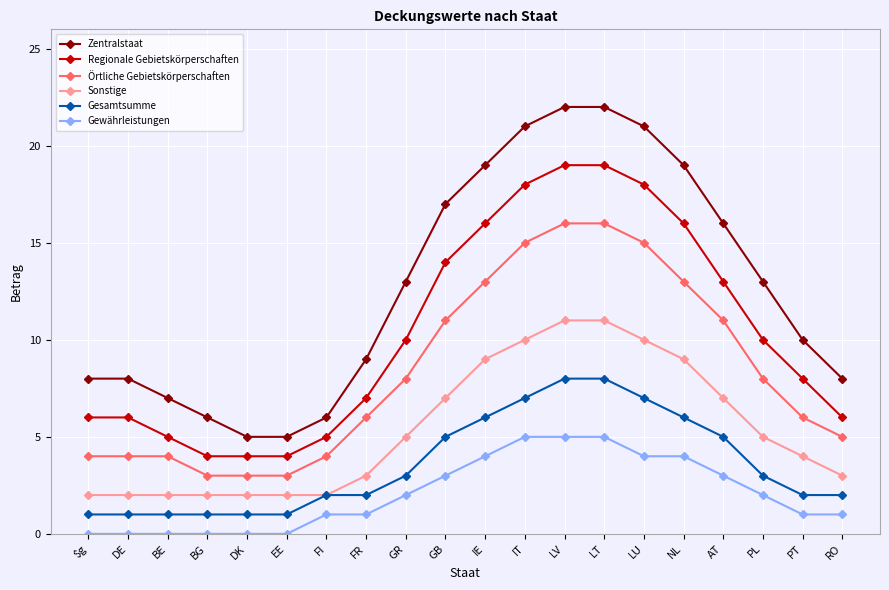

How many lines are shown in the chart?

6